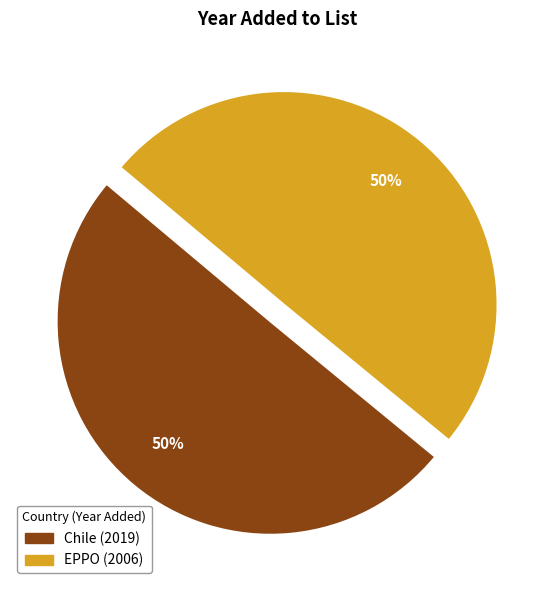

What percentage is the EPPO (2006) slice, to the nearest percent?

50%